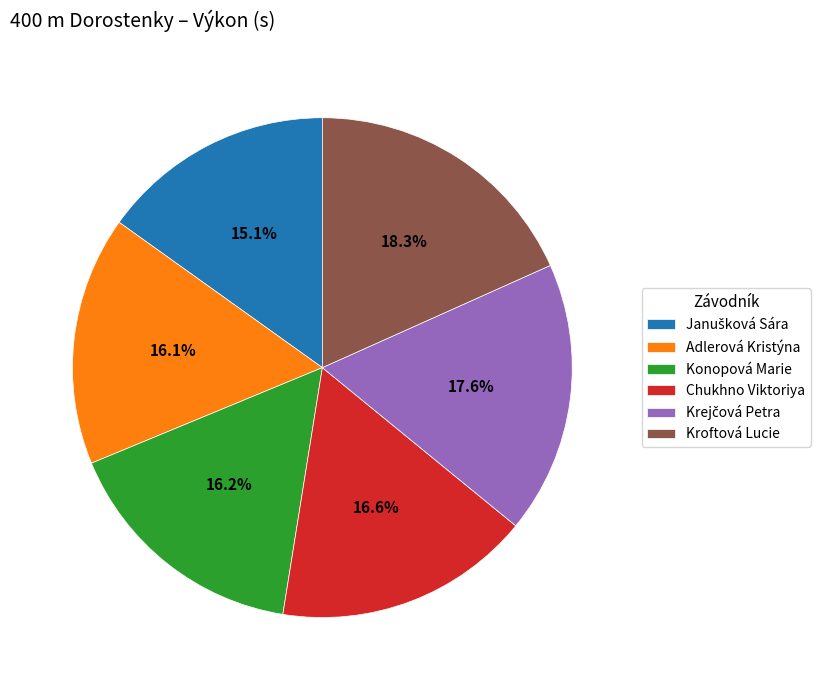

Is there a majority slice in this chart?

No